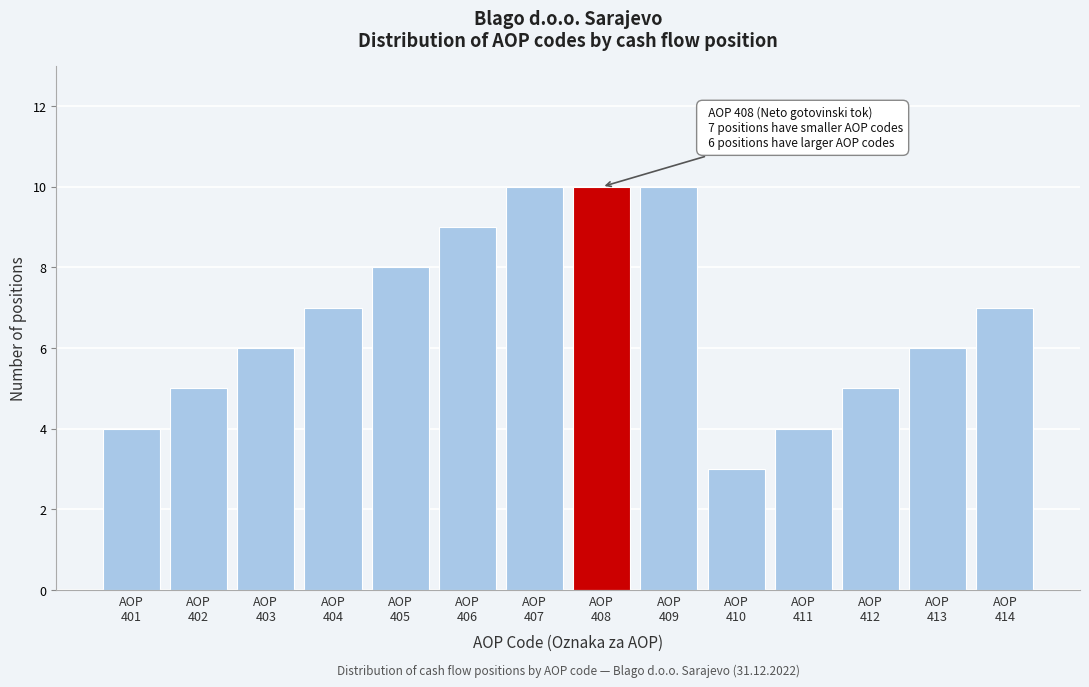

Reading right to left, extract all data points from this chart.

7	6	5	4	3	10	10	10	9	8	7	6	5	4